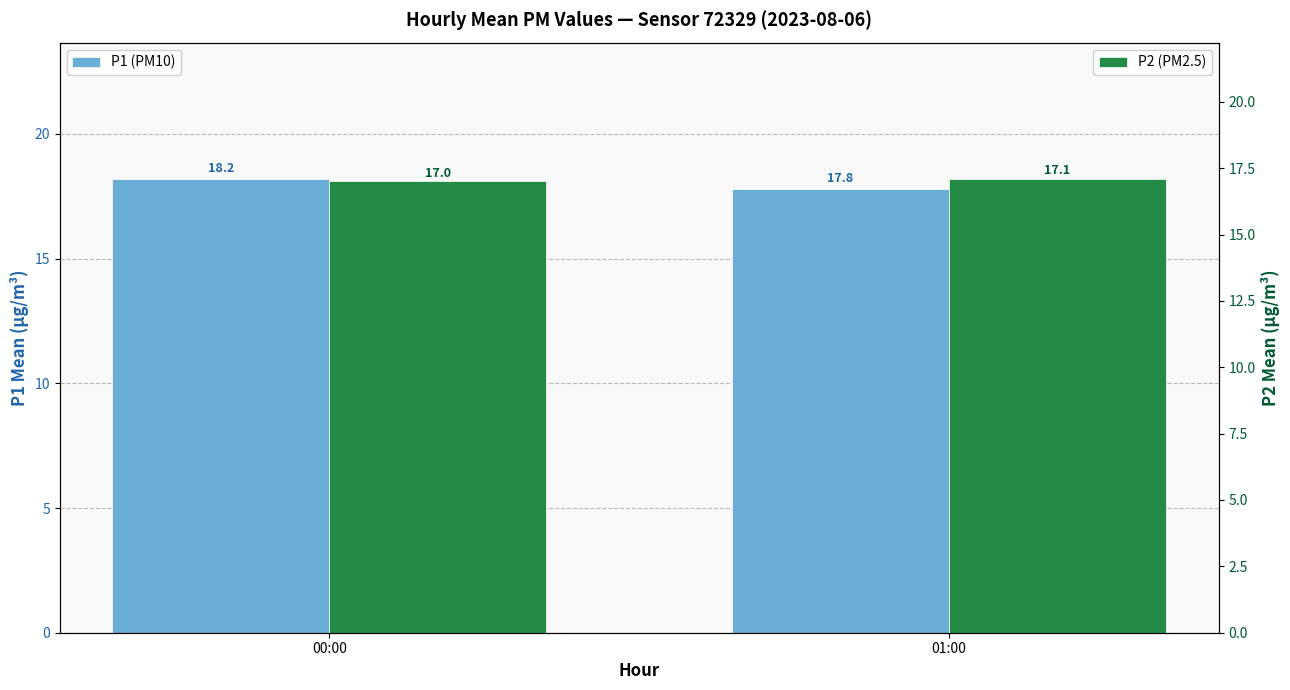

What is the difference between the P1 (PM10) values at 00:00 and 01:00?

0.4